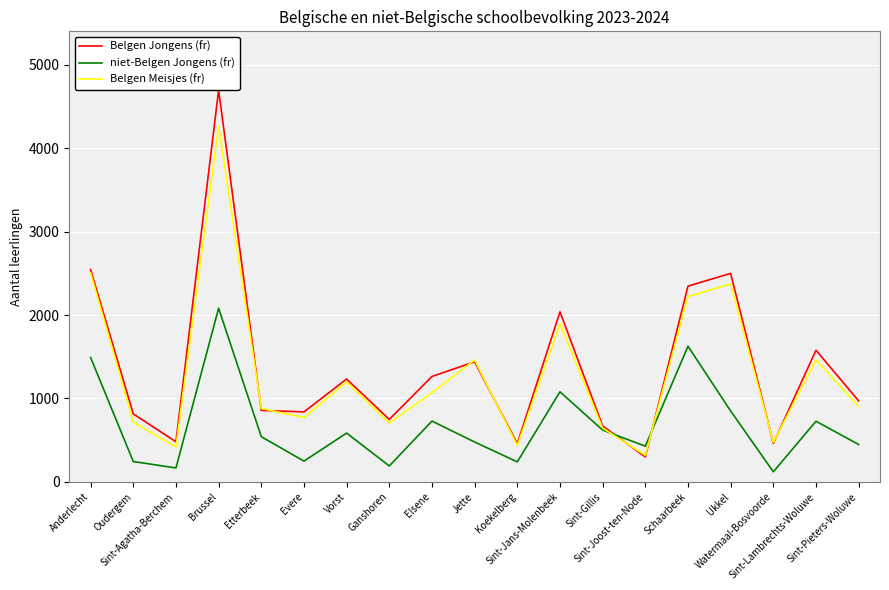

Where does the Belgen Meisjes (fr) series first go above 907?

Anderlecht